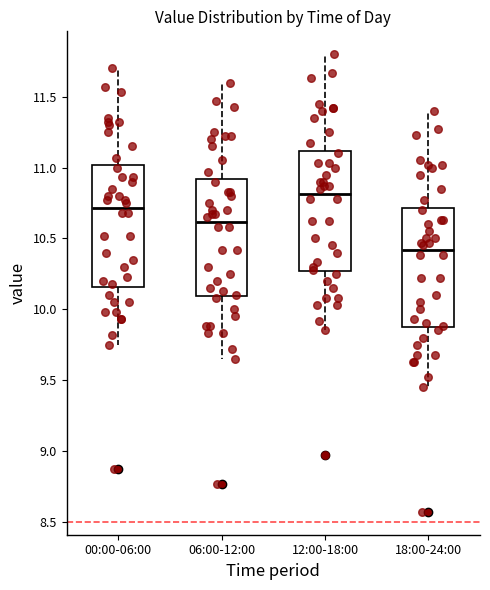

Reading left to right, transcribe this box plot: for each box, give where its median line is, the range the box spans, and where its two whiskers end, as read against the y-axis. The values are not printed on the chart, so give them approximately, as read against the axis.

00:00-06:00: median 10.70, box 10.15 to 11.00, whiskers 9.75 to 11.70
06:00-12:00: median 10.60, box 10.10 to 10.90, whiskers 9.65 to 11.60
12:00-18:00: median 10.80, box 10.25 to 11.10, whiskers 9.85 to 11.80
18:00-24:00: median 10.40, box 9.85 to 10.70, whiskers 9.45 to 11.40